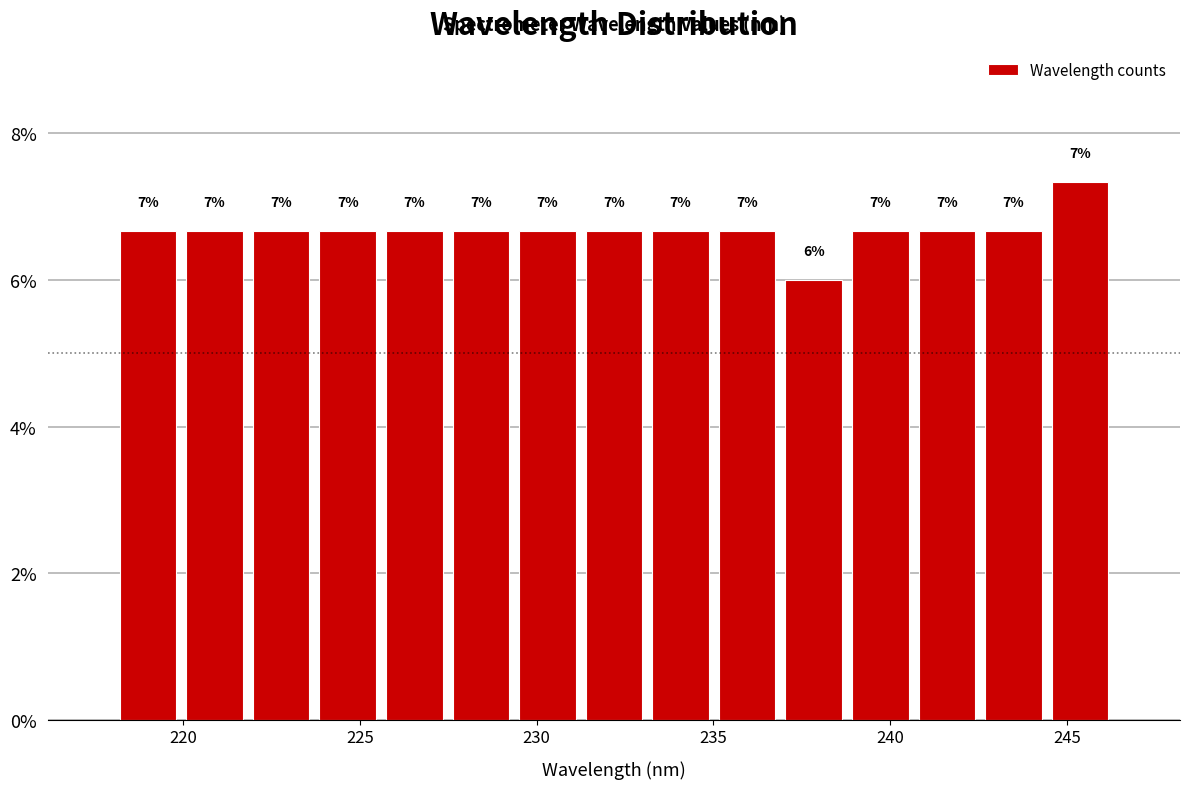

Read against the x-axis, roughly where is the centre of the tallest bar?

245.5